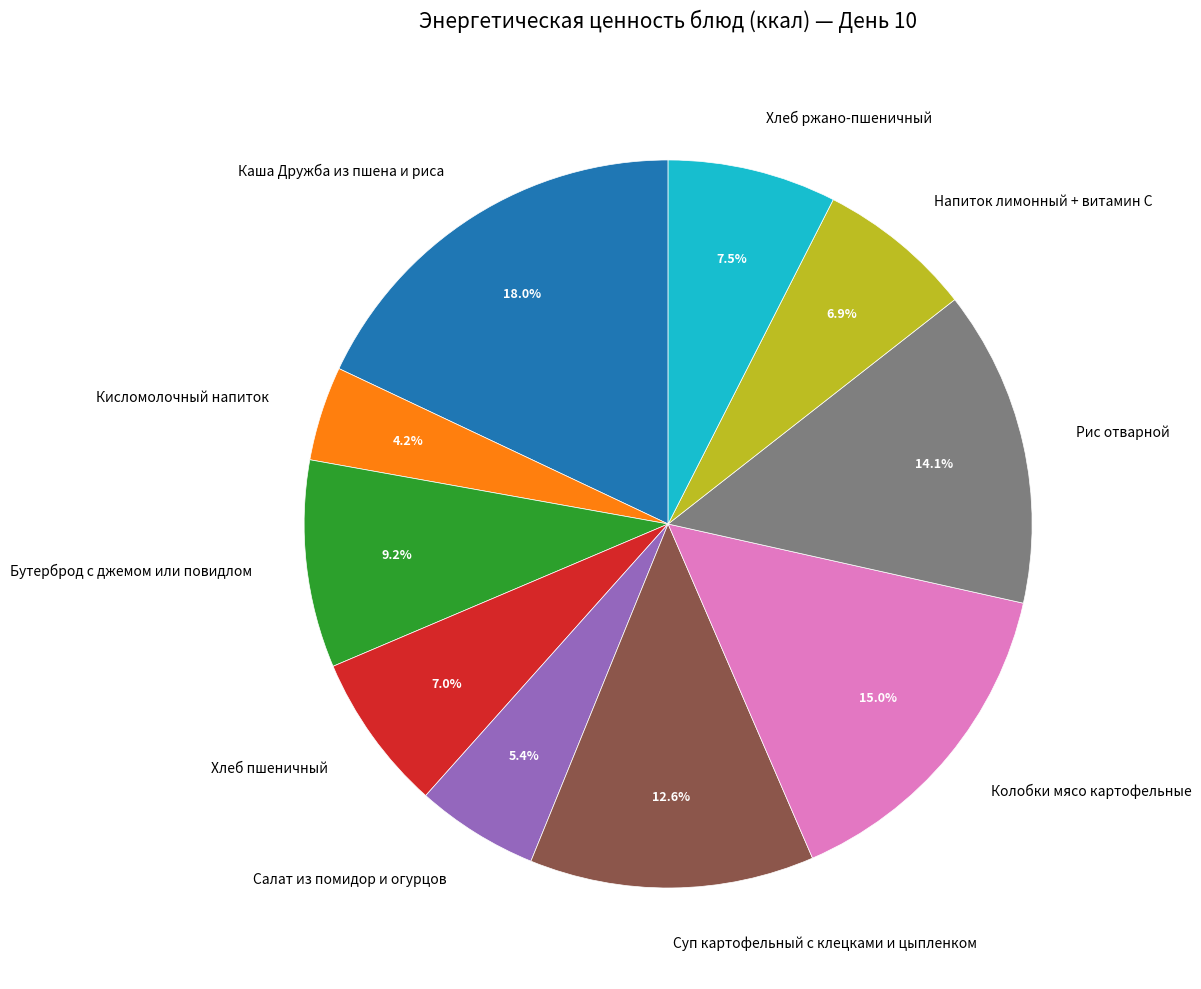

Is there any slice that represents more than half of the pie?

No